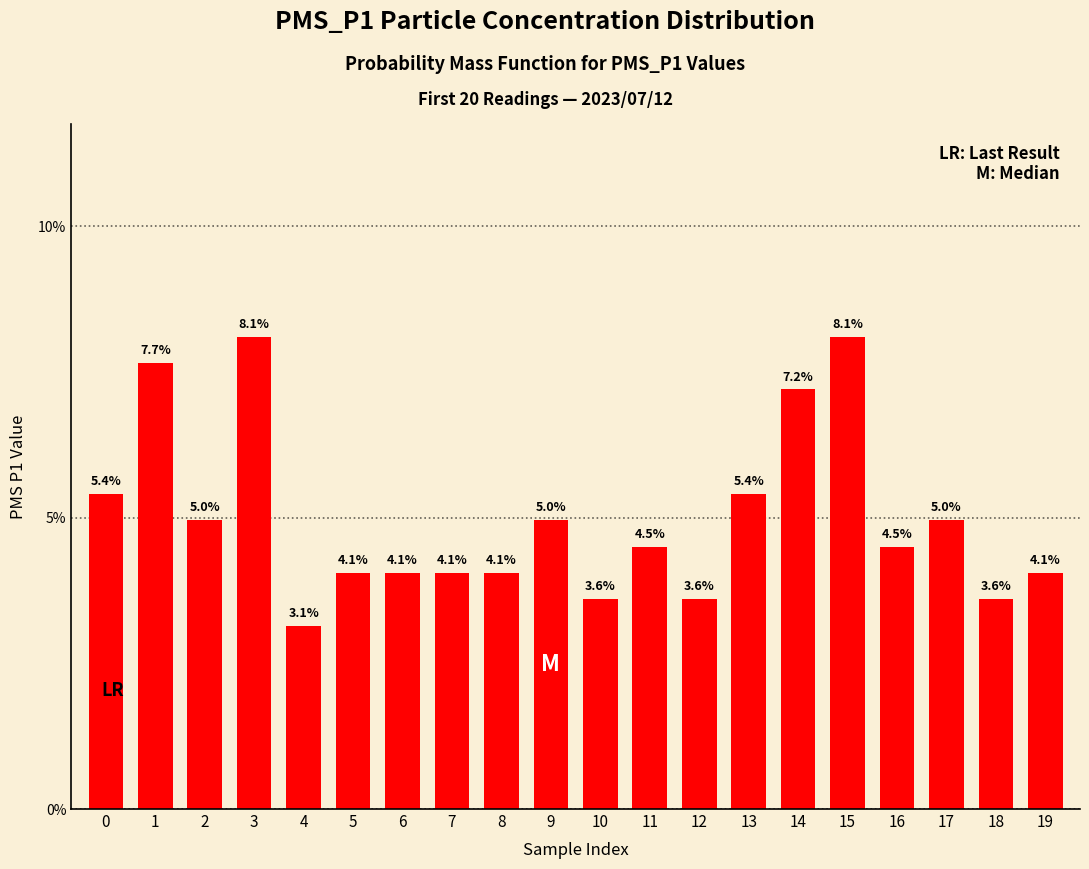

True or false: the data shows 0.0 at 5.

False